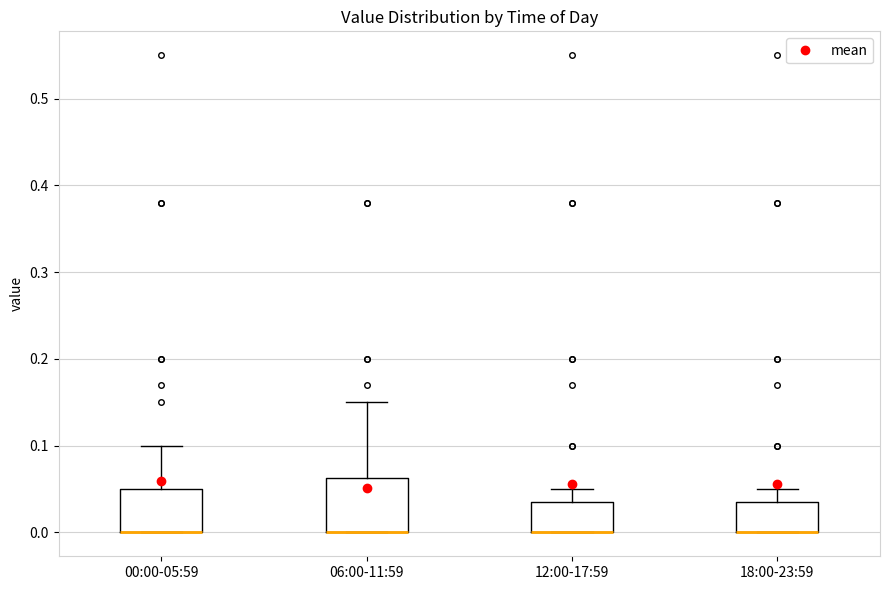

Comparing the boxes themselves (not the whiskers), which one is the tallest?

06:00-11:59